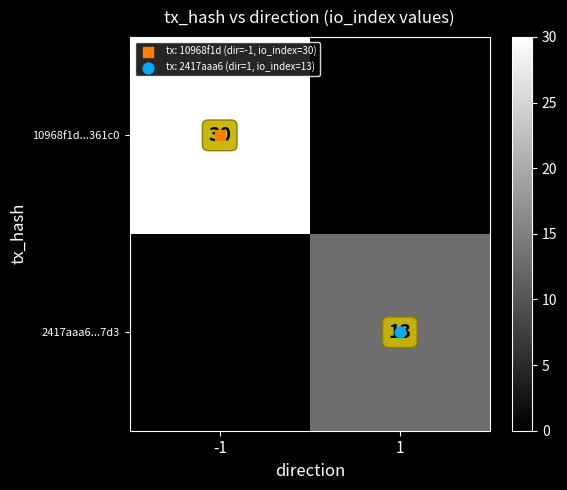

How many values in 10968f1d...361c0 are above zero?

1